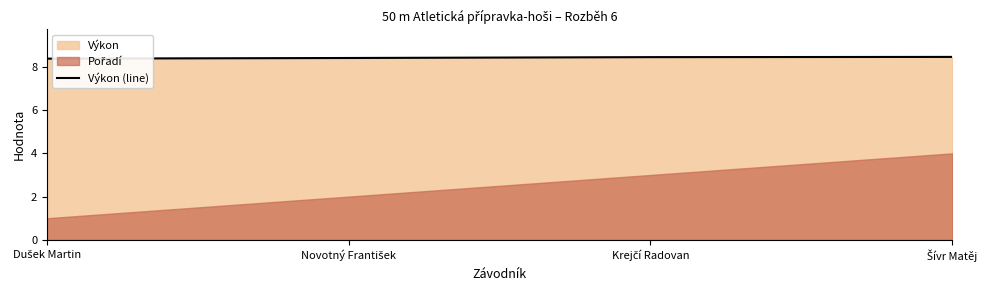

Does the chart display data point markers on the line(s)?

No